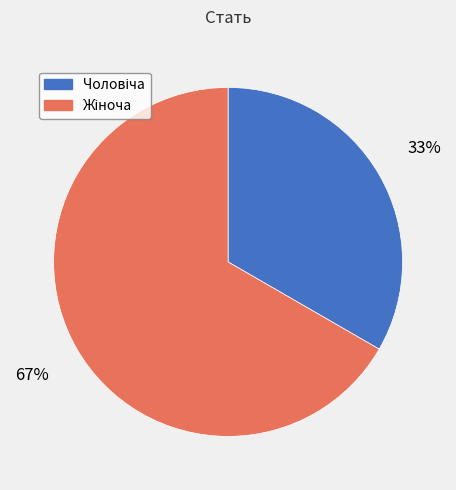

How many segments does this pie chart have?

2